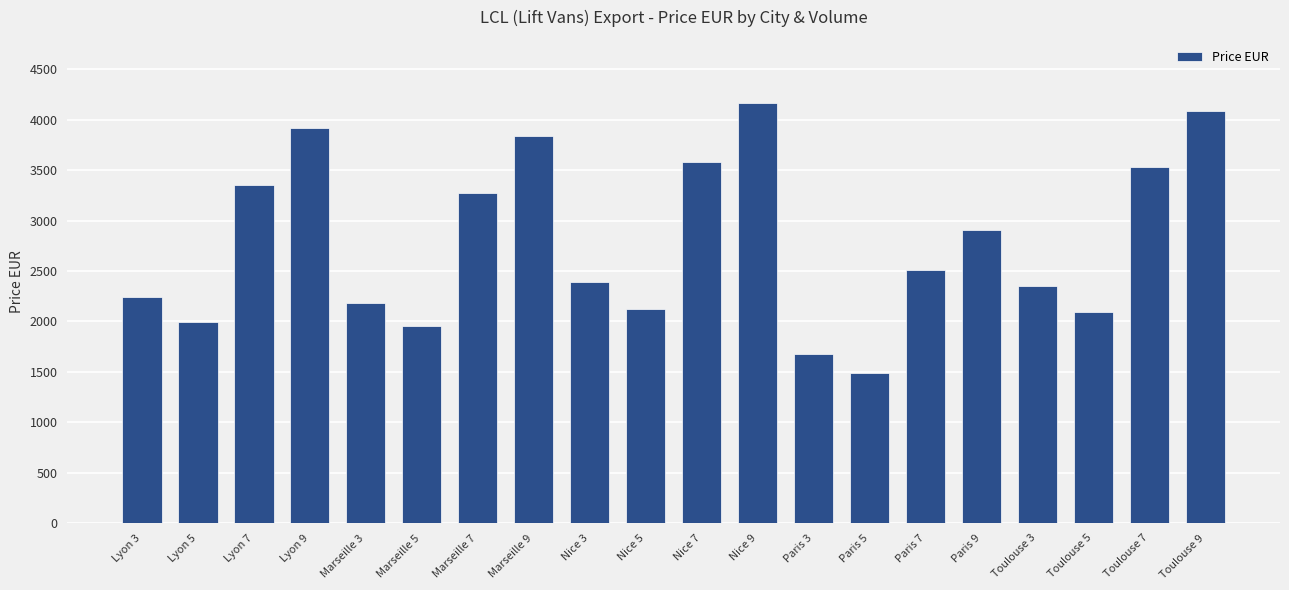

What is the smallest value displayed?

1490